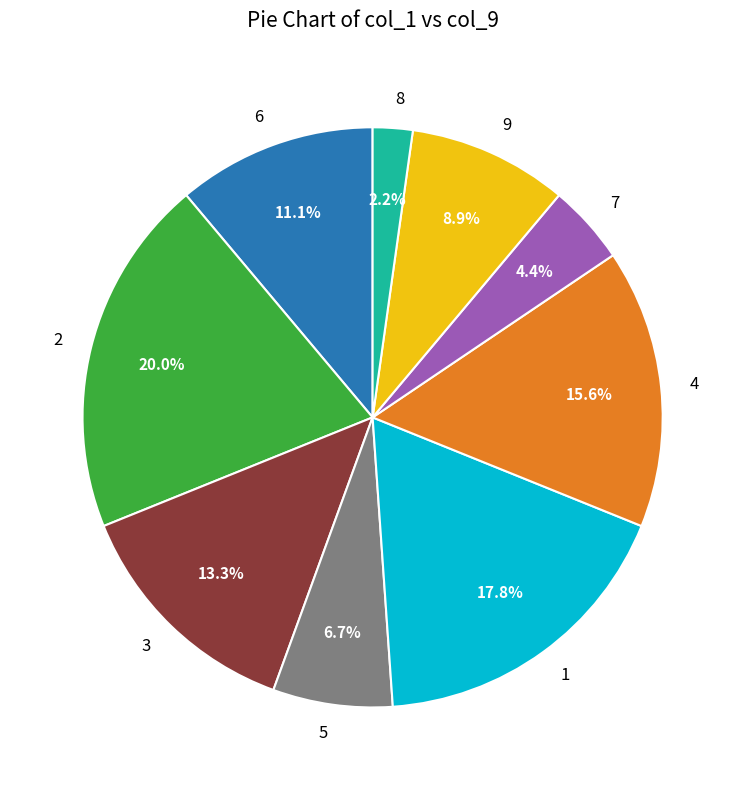

Is it true that 1 is 26% of the pie?

False